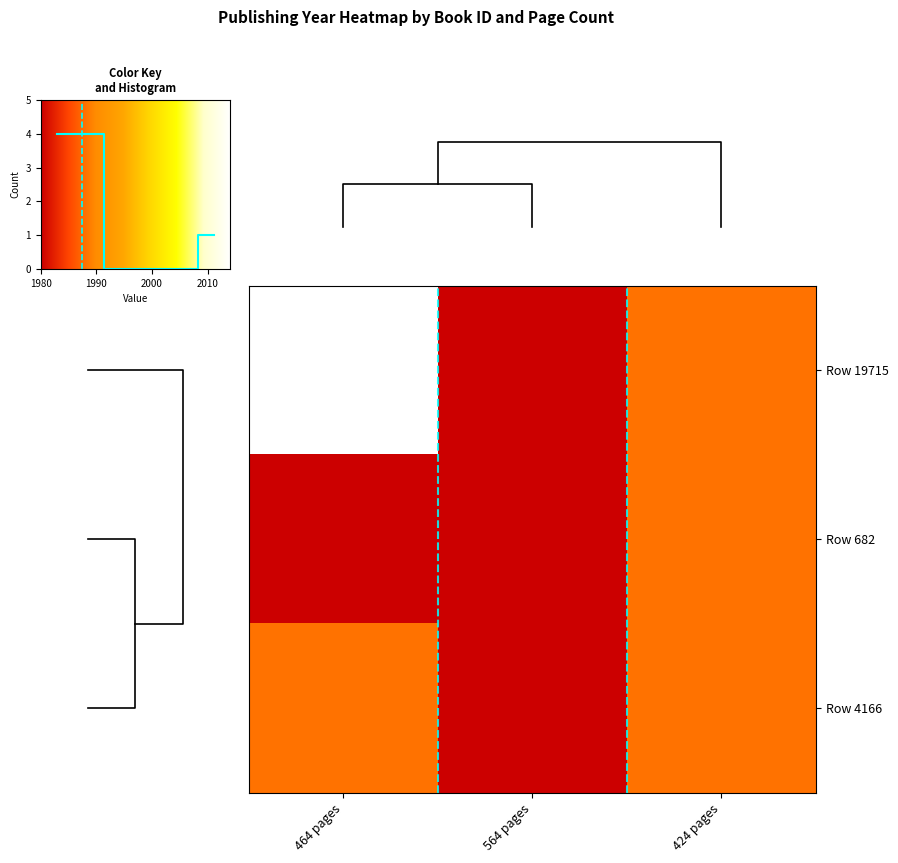

How many categories are shown in the chart?

3